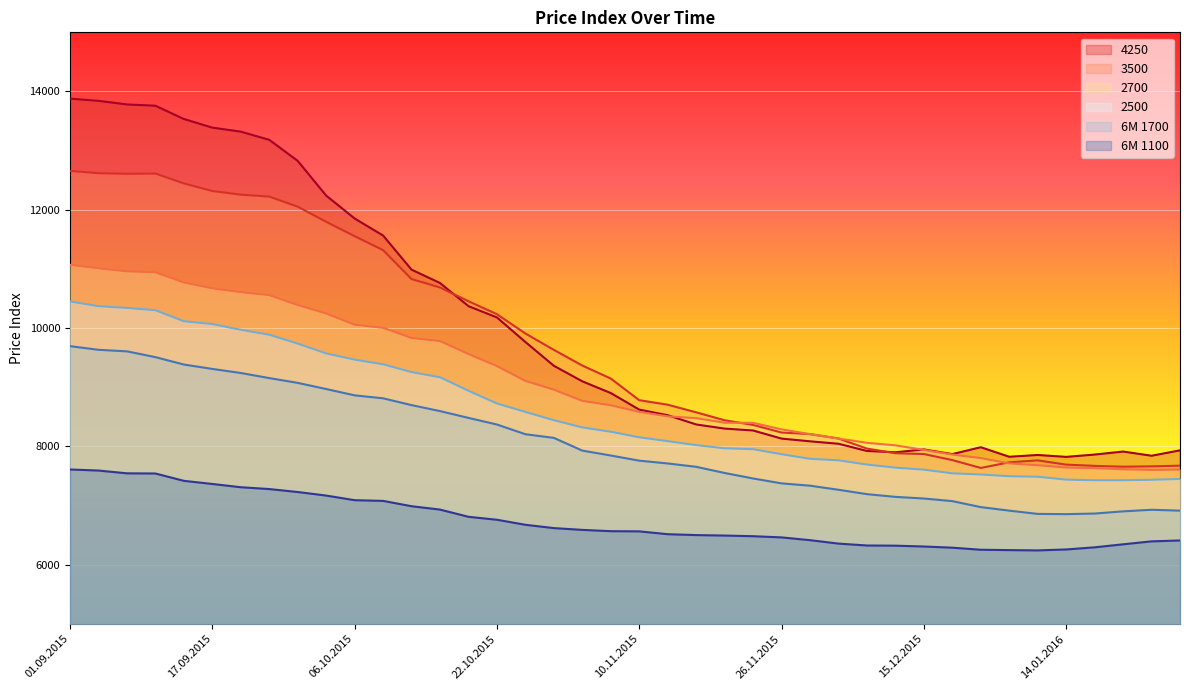

The value of 6M 1700 at 27.10.2015 is 4024. True or false?

False